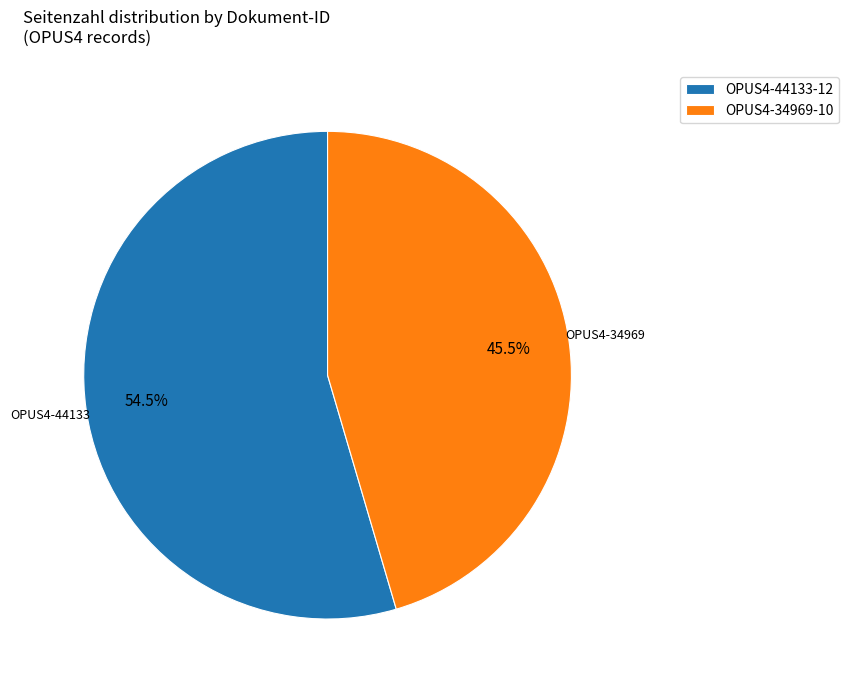

What percentage is NOT represented by OPUS4-44133?

45.5%